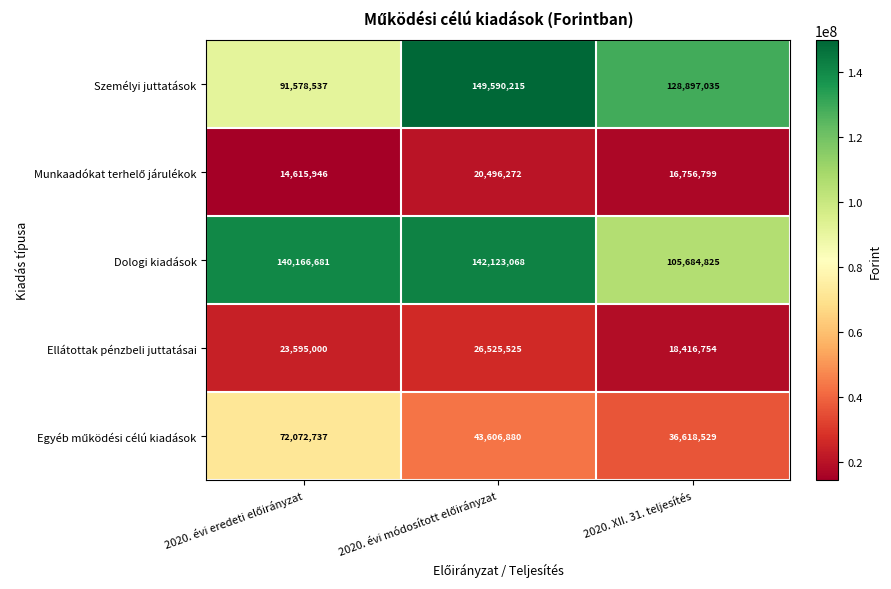

What is the average value of the Ellátottak pénzbeli juttatásai series?

22845760